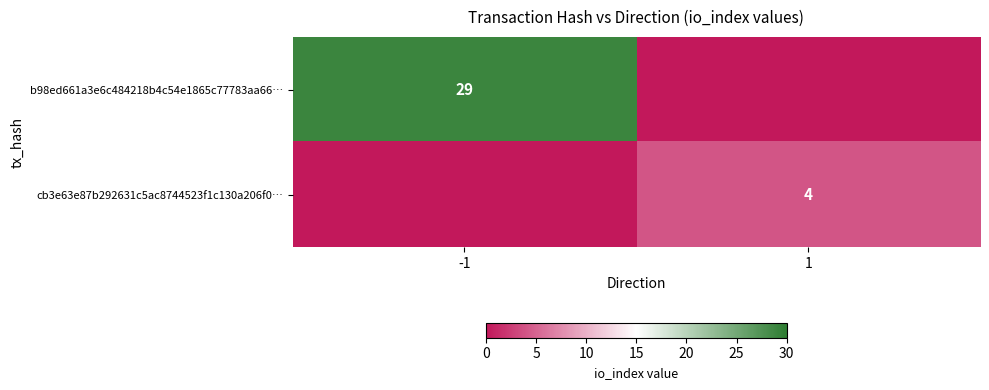

The b98ed661a3e6c484218b4c54e1865c77783aa66… series shows 29 at -1. True or false?

True